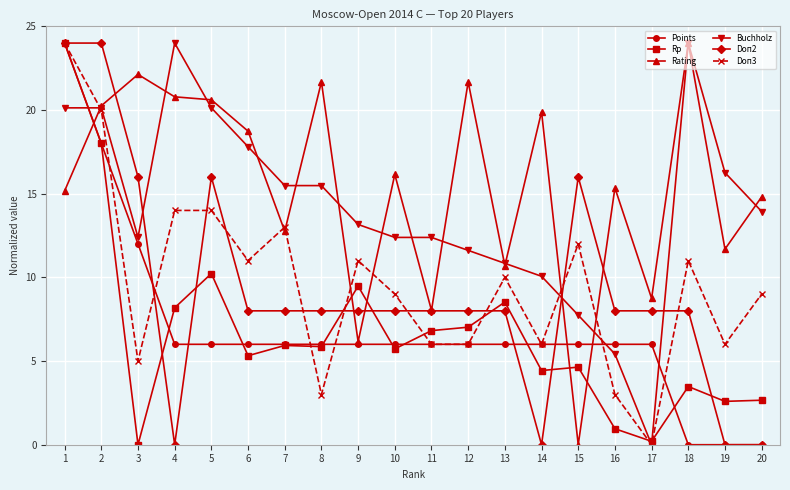

What are all the series names shown in the legend?

Points, Rp, Rating, Buchholz, Doп2, Doп3